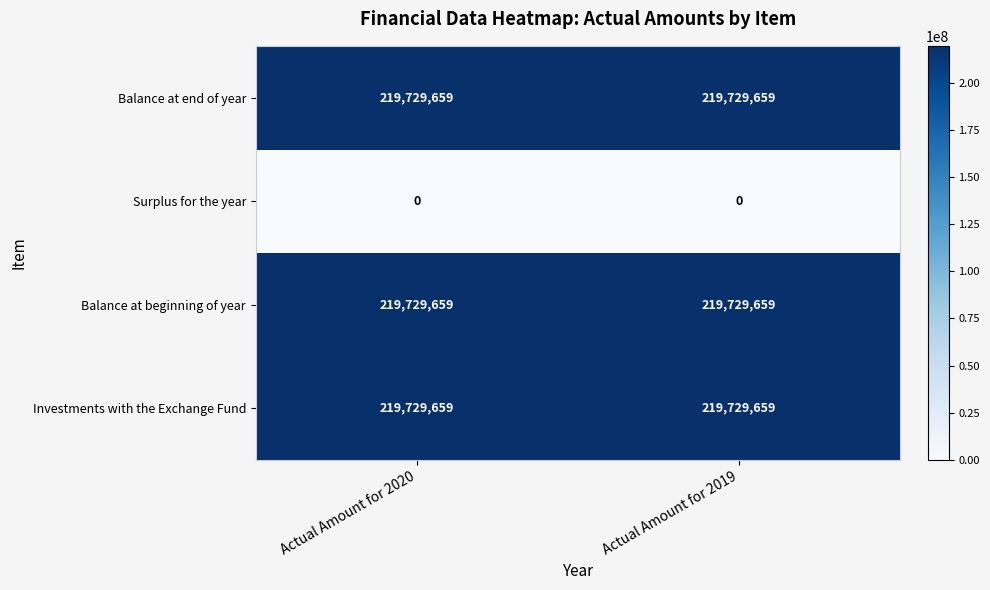

Reading left to right, list all the values displayed in this chart.

Balance at end of year: 219729659	219729659
Surplus for the year: 0	0
Balance at beginning of year: 219729659	219729659
Investments with the Exchange Fund: 219729659	219729659